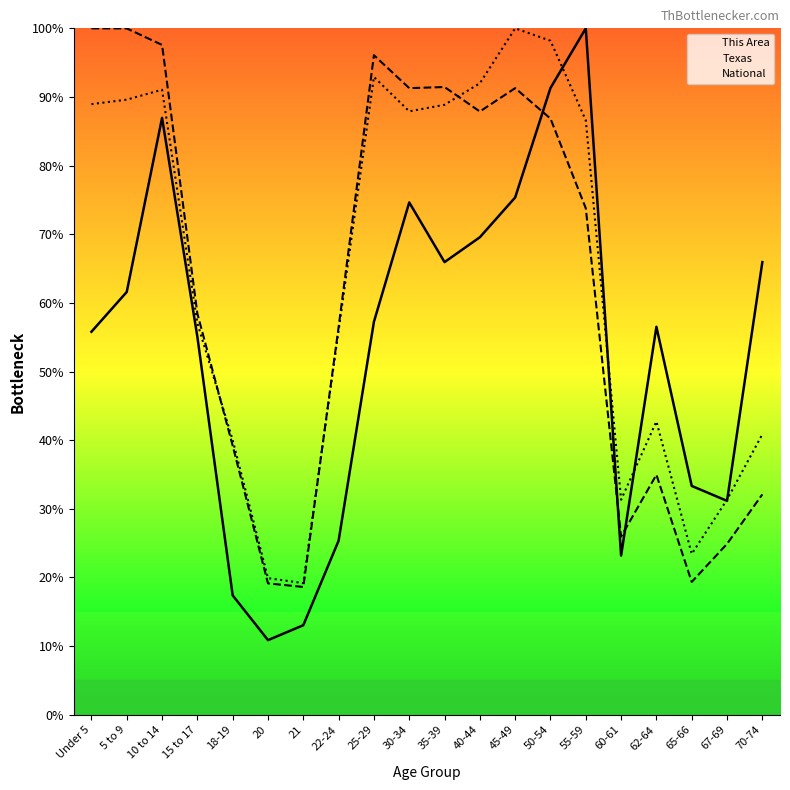

Reading left to right, what are all the values shown in this chart?

This Area: Under 5=55.8	5 to 9=61.6	10 to 14=87.0	15 to 17=55.1	18-19=17.4	20=10.9	21=13.0	22-24=25.4	25-29=57.2	30-34=74.6	35-39=65.9	40-44=69.6	45-49=75.4	50-54=91.3	55-59=100.0	60-61=23.2	62-64=56.5	65-66=33.3	67-69=31.2	70-74=65.9
Texas: Under 5=100.0	5 to 9=100.0	10 to 14=97.6	15 to 17=58.5	18-19=39.2	20=19.1	21=18.6	22-24=56.5	25-29=96.1	30-34=91.3	35-39=91.4	40-44=87.9	45-49=91.3	50-54=86.8	55-59=73.8	60-61=26.0	62-64=35.0	65-66=19.3	67-69=24.9	70-74=32.1
National: Under 5=89.0	5 to 9=89.6	10 to 14=91.1	15 to 17=57.0	18-19=40.0	20=19.9	21=19.2	22-24=56.0	25-29=92.9	30-34=87.9	35-39=88.9	40-44=92.0	45-49=100.0	50-54=98.2	55-59=86.6	60-61=31.3	62-64=42.7	65-66=23.4	67-69=31.3	70-74=40.9